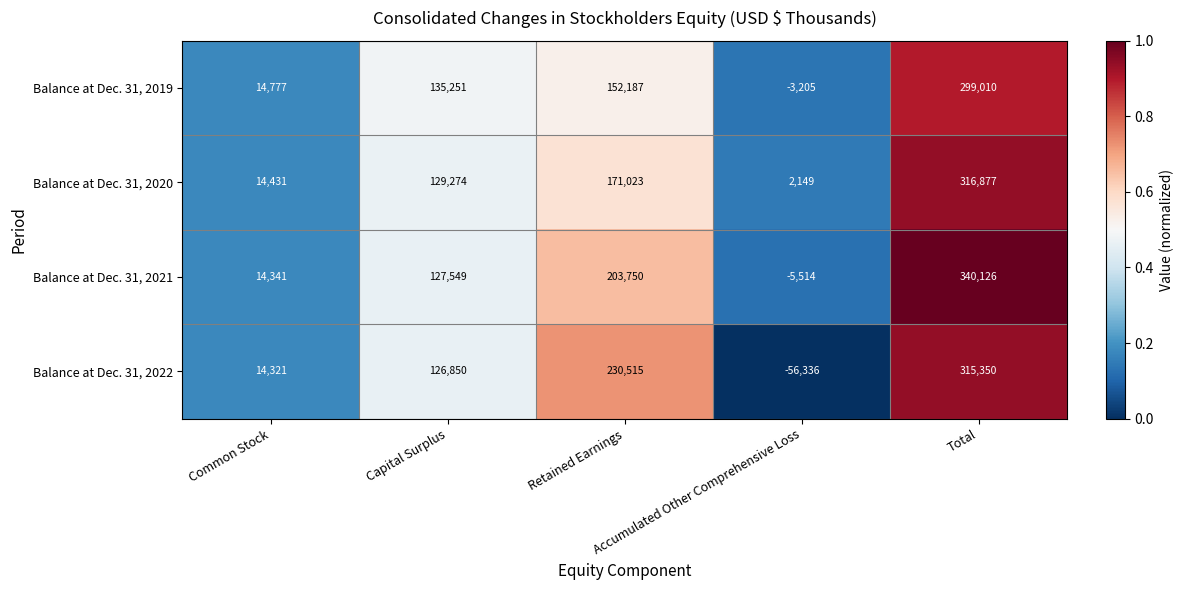

What is the difference between the maximum and minimum values in the Balance at Dec. 31, 2019 series?

302215